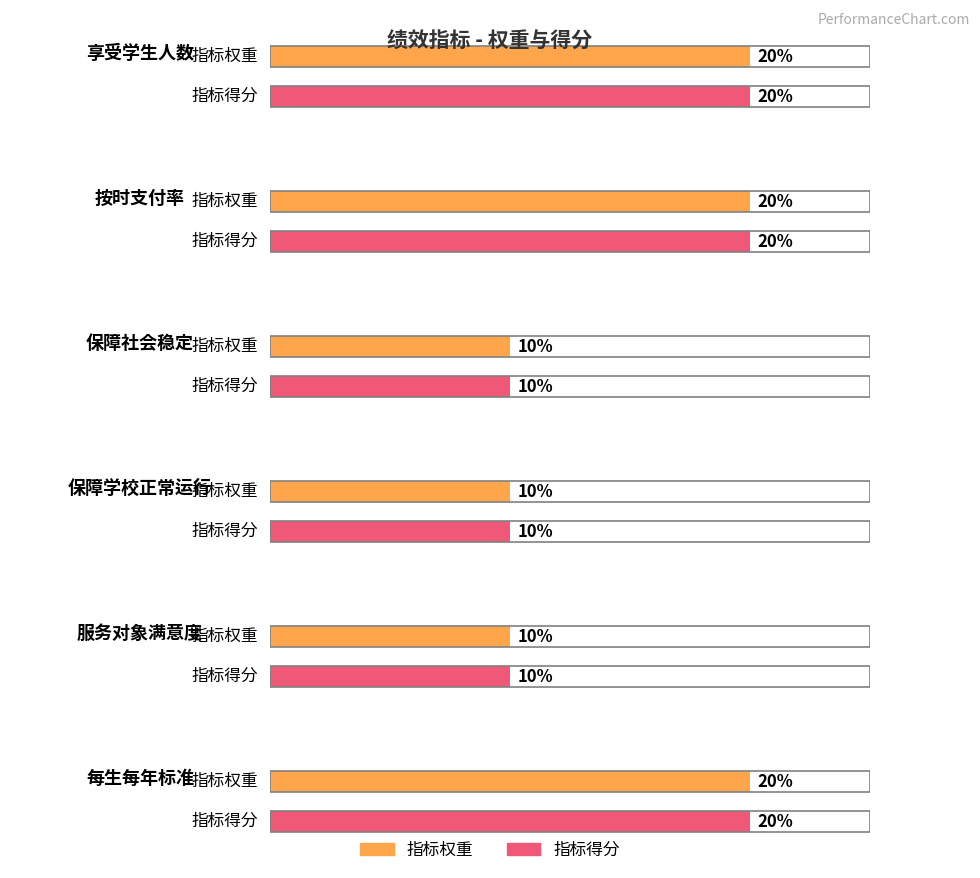

Between 享受学生人数 and 每生每年标准, which series saw the biggest shift?

指标权重